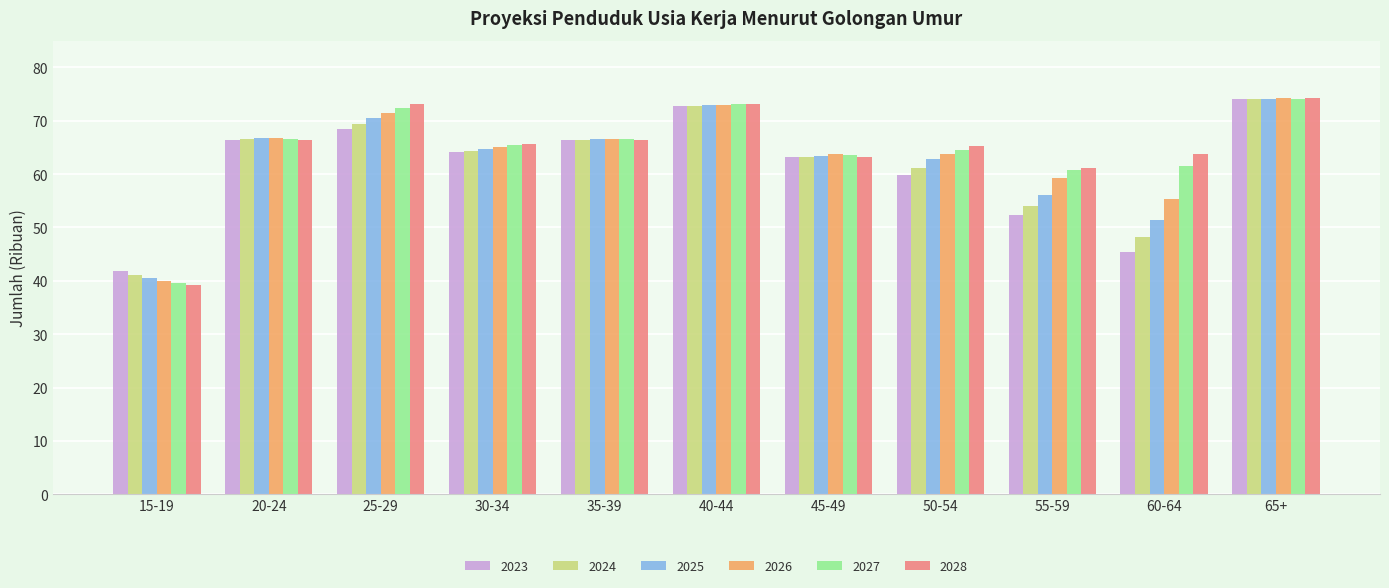

Which series changed the most between 55-59 and 60-64?

2023